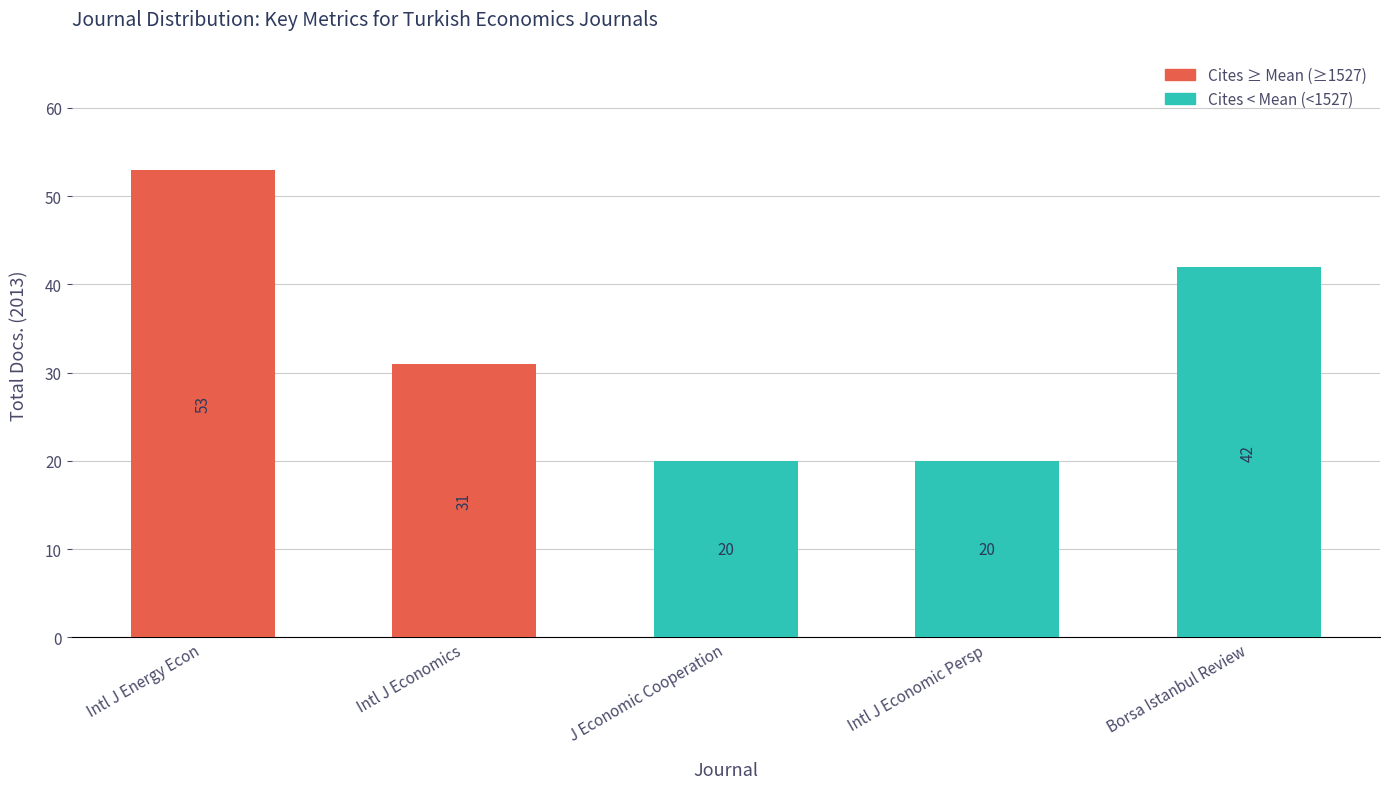

At which label is the value closest to 36?

Intl J Economics